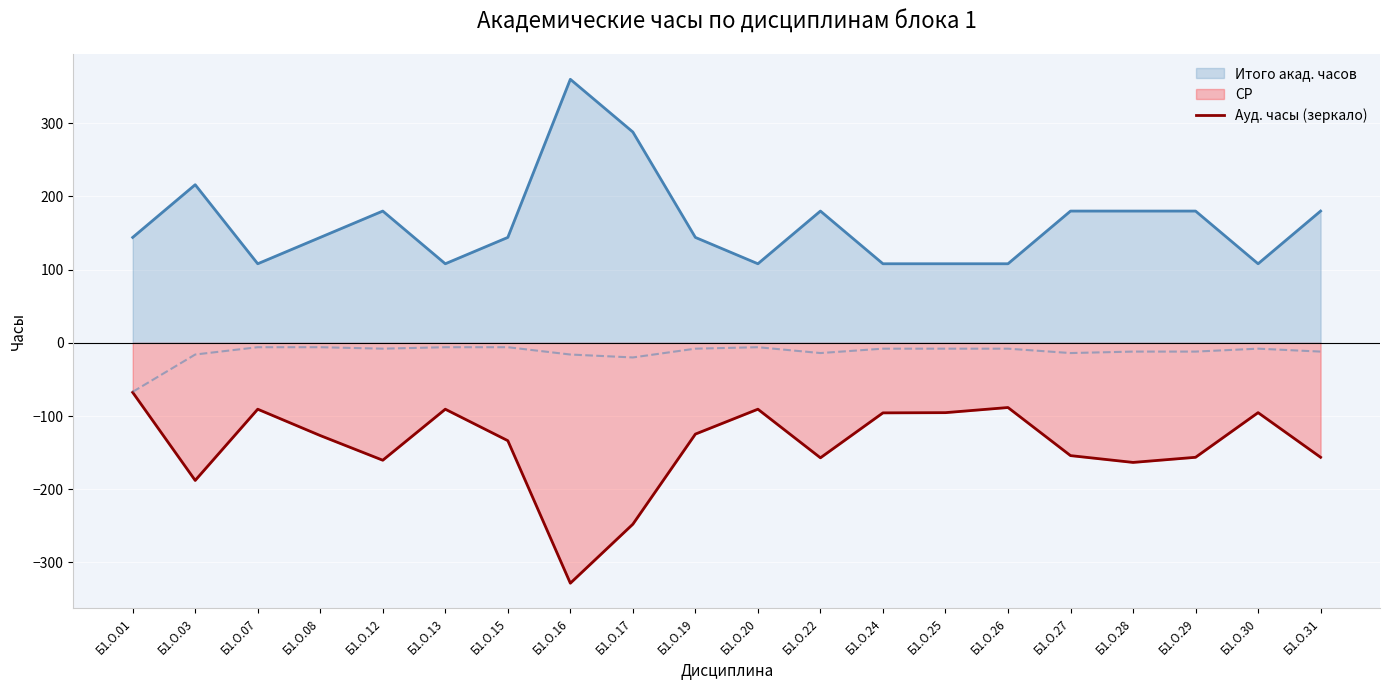

At which label does СР first exceed -126?

Б1.О.01